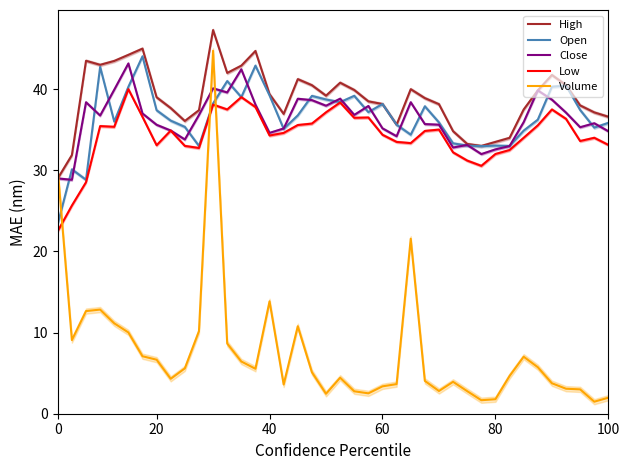

How many interior local peaks does the Open series have?

11